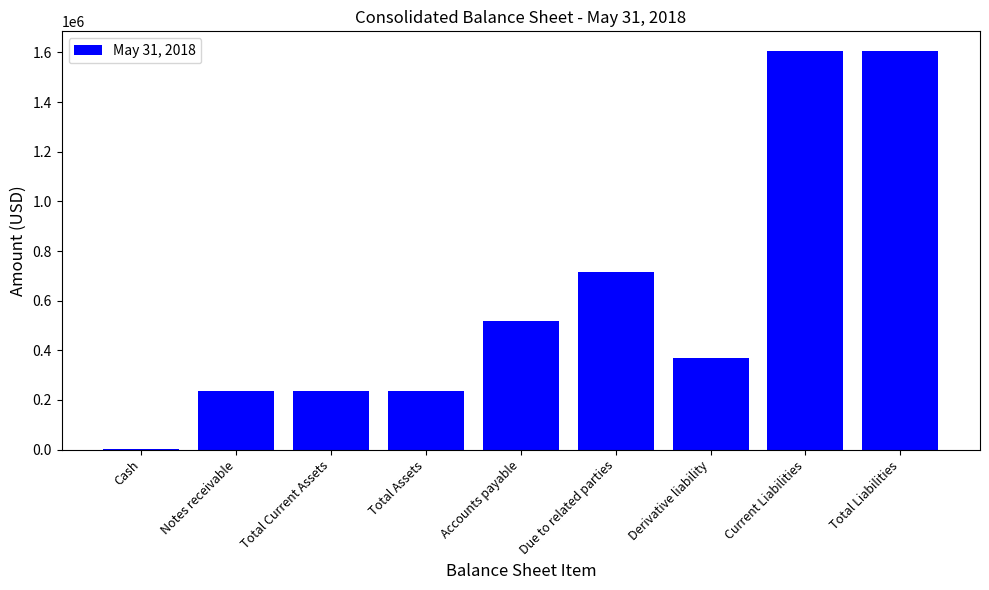

The chart shows a value of 652 at Cash. True or false?

True